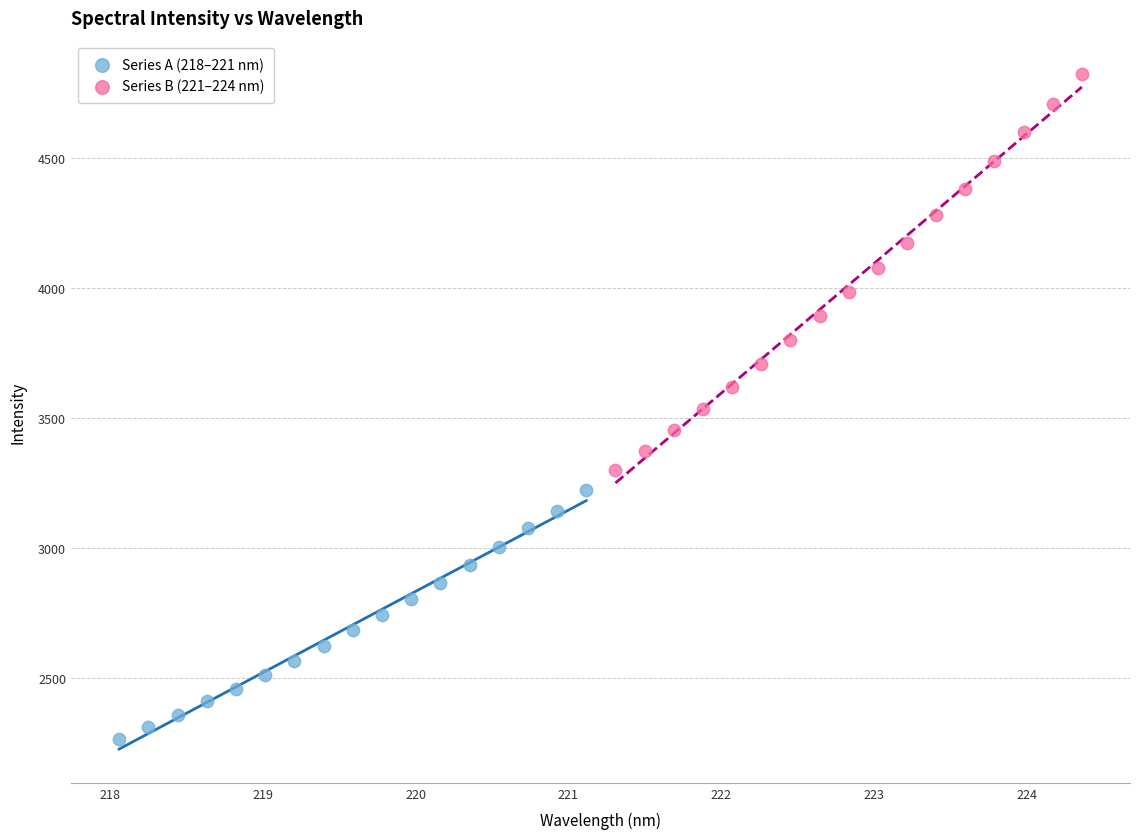

Which series reaches the maximum Y coordinate?

Series B (221–224 nm)